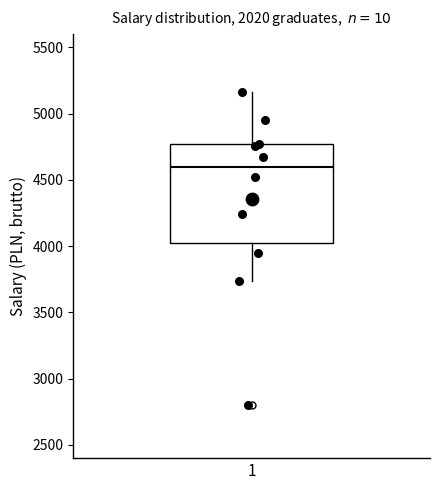

Read this box plot against the y-axis: the position of the median line, the range covered by the box, and the ends of both whiskers. The values are not printed on the chart, so give them approximately, as read against the axis.

median 4600, box 4000 to 4750, whiskers 3750 to 5150